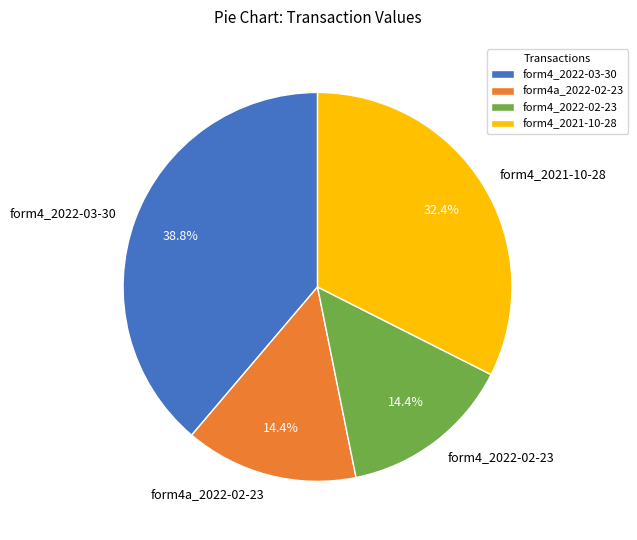

Does any single category account for the majority?

No